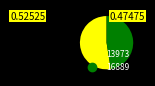

What is the ratio of the value at 16889 to the value at 13973?

0.9